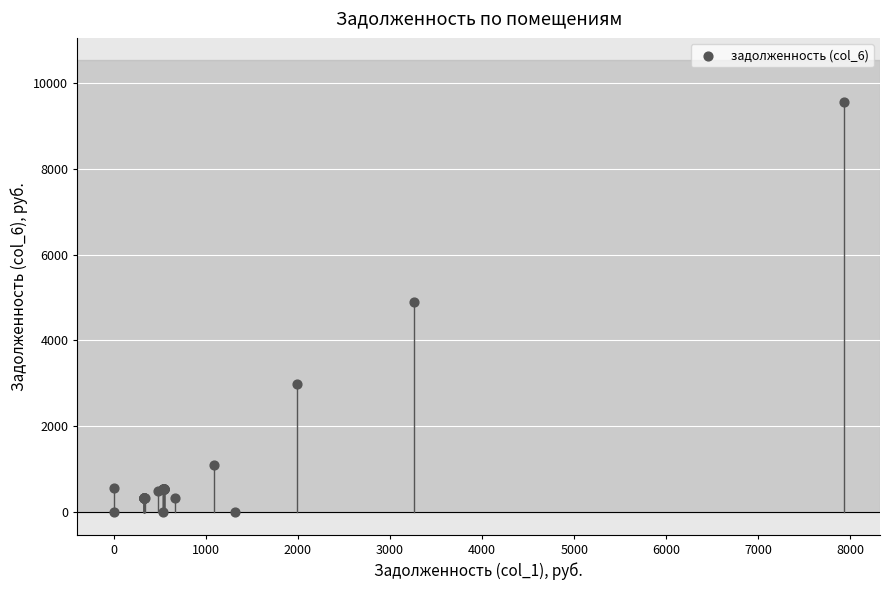

What Y value in the scatter plot is closest to 4773?

4894.0